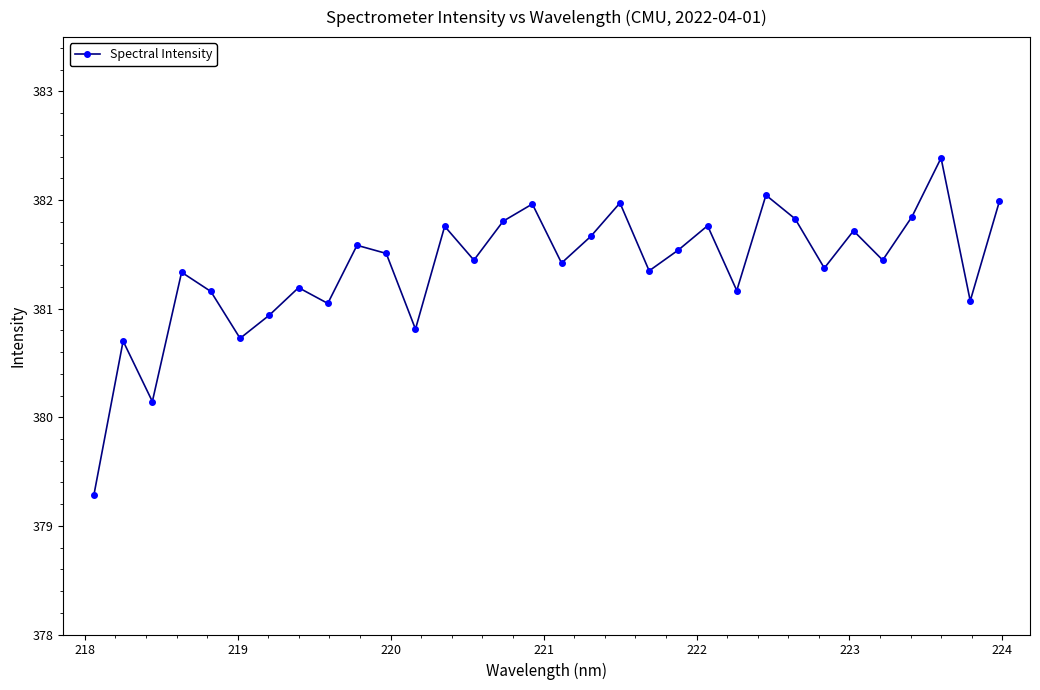

What is the value of the 4th point from the left?

381.3